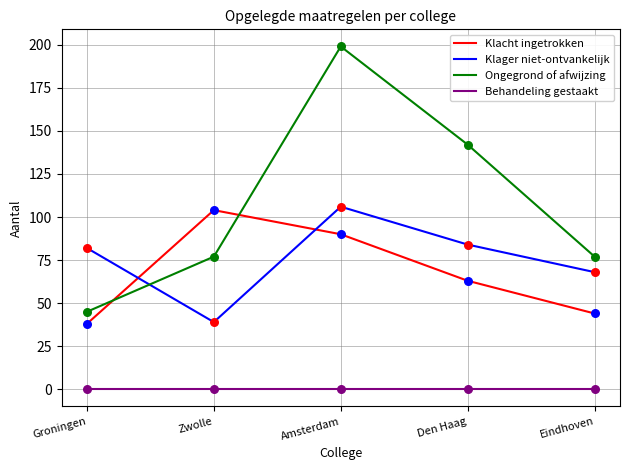

What is the total value across all series at Zwolle?

220